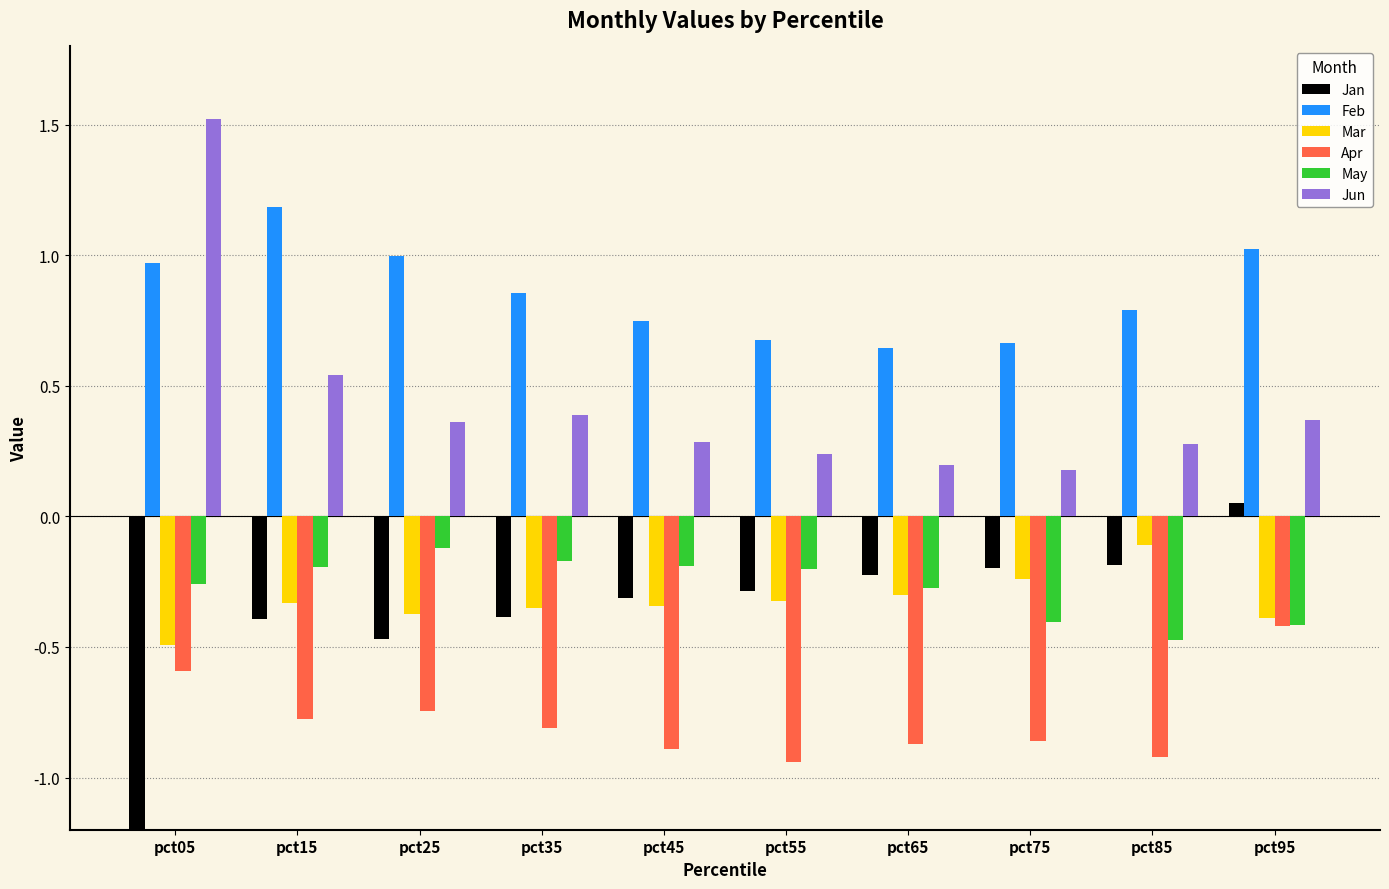

Rank the categories by Mar value from highest to lowest.

pct85, pct75, pct65, pct55, pct15, pct45, pct35, pct25, pct95, pct05